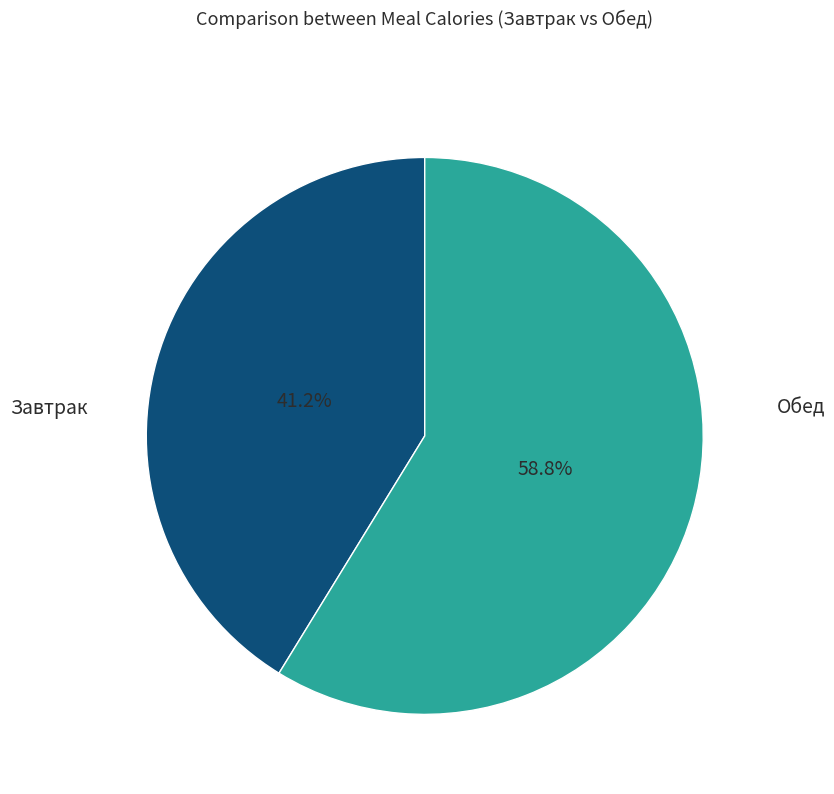

What percentage is NOT represented by Завтрак?

58.8%